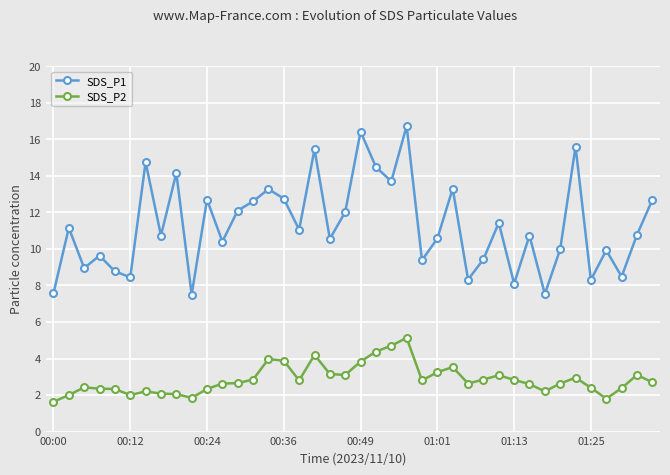

True or false: SDS_P2 has more than 0 points higher than both neighbors.

True